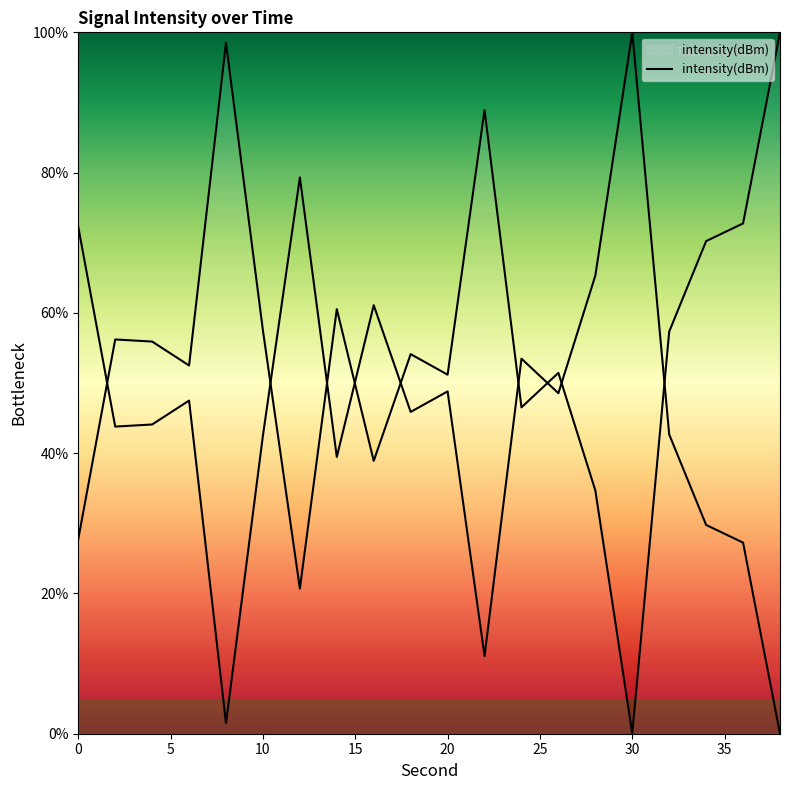

How many distinct data groups are displayed?

1